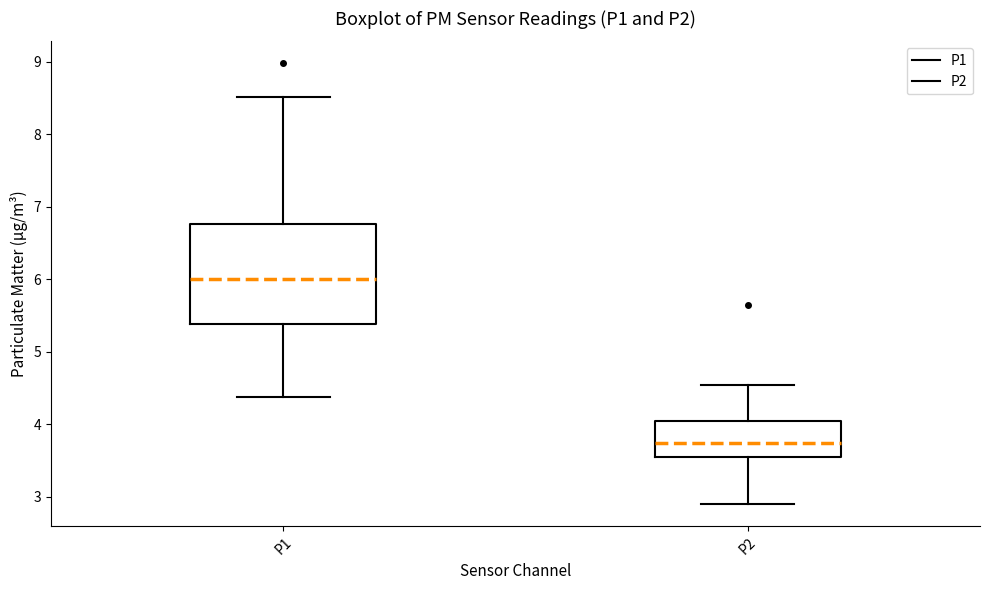

Comparing the boxes themselves (not the whiskers), which one is the tallest?

P1